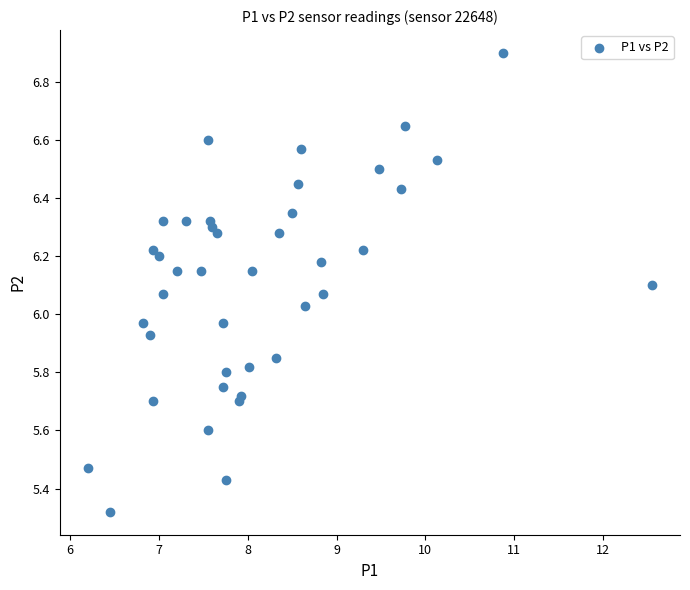

What is the range of Y values (max minus min)?

1.6